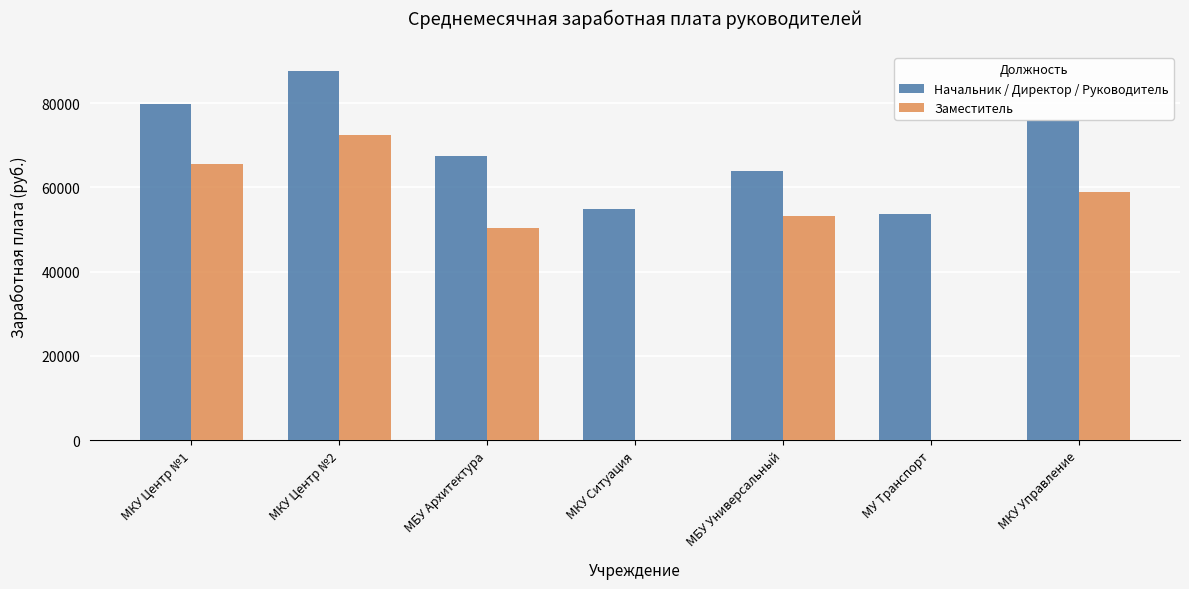

At which label does Начальник / Директор / Руководитель reach its minimum?

МУ Транспорт